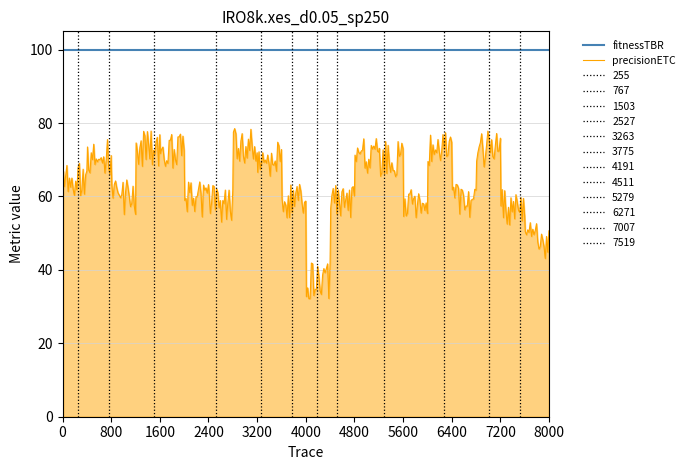

Which has a higher value, 12 or 14?

12